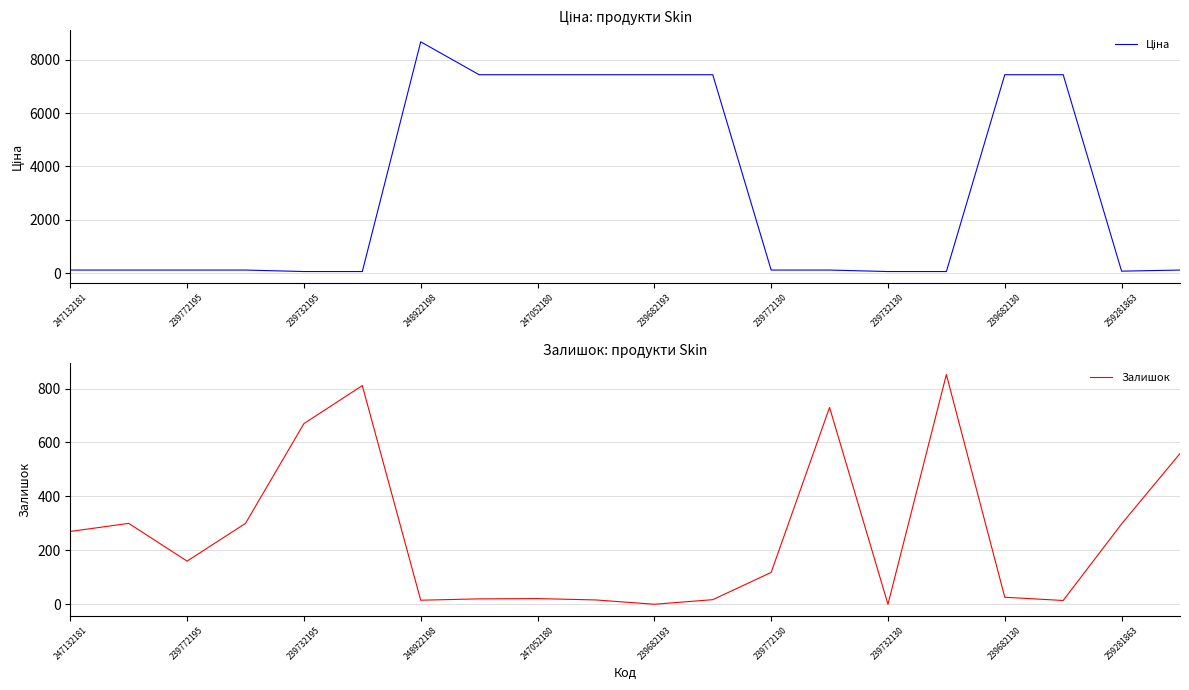

Reading left to right, what are all the values shown in this chart?

Ціна: 111.7	111.7	111.7	111.7	55.9	55.9	8669.7	7436.2	7436.2	7436.2	7436.2	7436.2	111.7	111.7	55.9	55.9	7436.2	7436.2	70.1	111.7
Залишок: 270.0	300.0	160.0	300.0	670.0	811.0	15.0	20.0	21.0	16.0	0.0	17.0	118.0	730.0	0.0	852.0	26.0	14.0	298.0	559.0